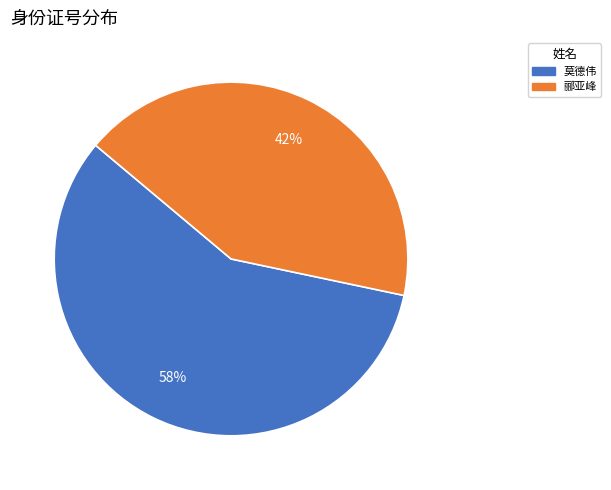

True or false: 郦亚峰 accounts for 49% of the total.

False